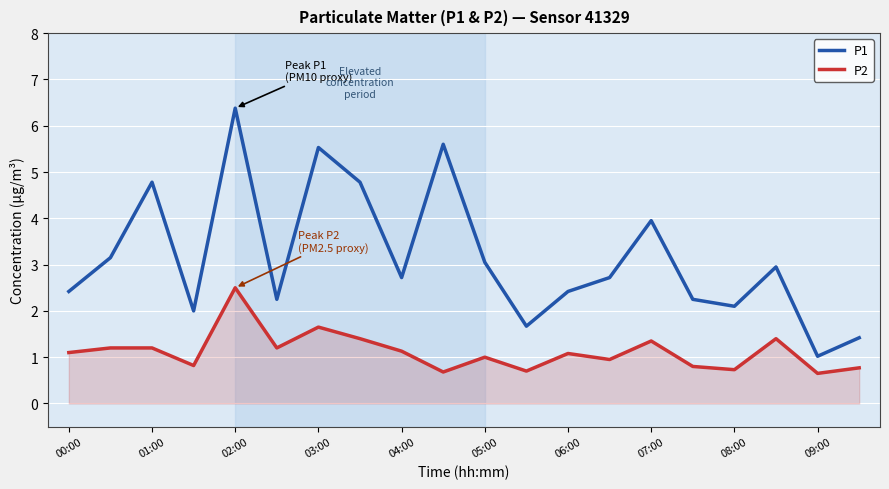

True or false: P2 and P1 intersect in this chart.

False